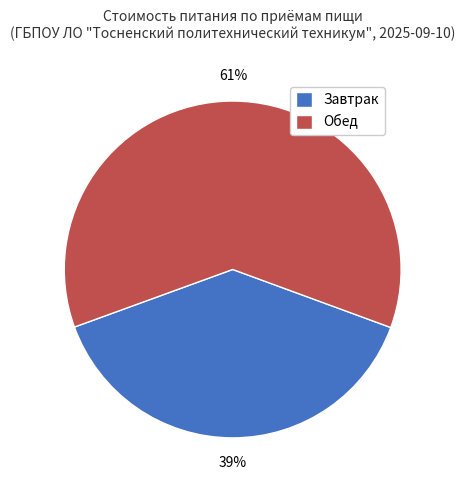

True or false: Обед accounts for 70% of the total.

False